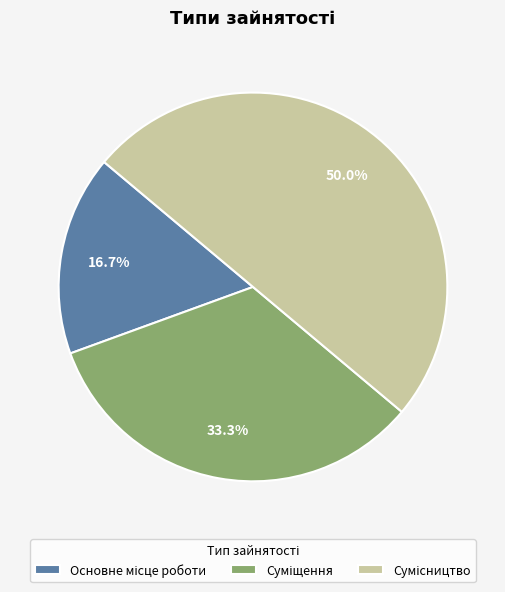

What is the change in value from Суміщення to Сумісництво?

+1